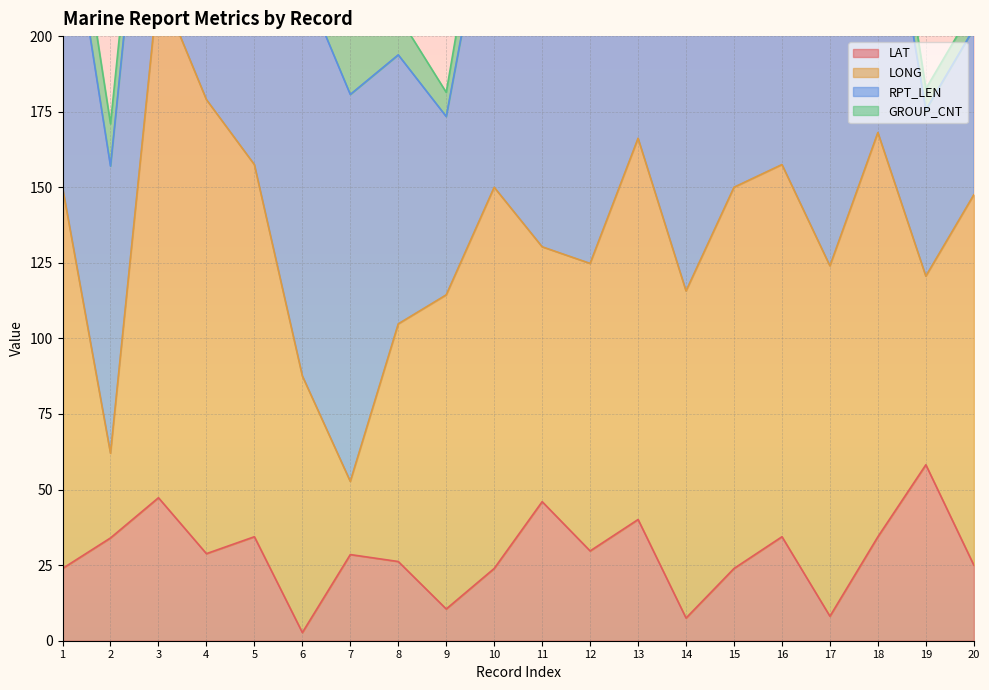

How many data points in LAT are less than 28?

9